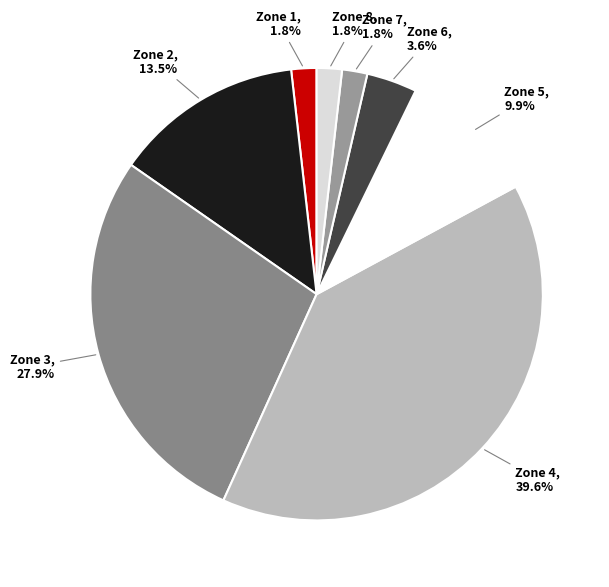

What is the largest slice in the pie chart?

Zone 4